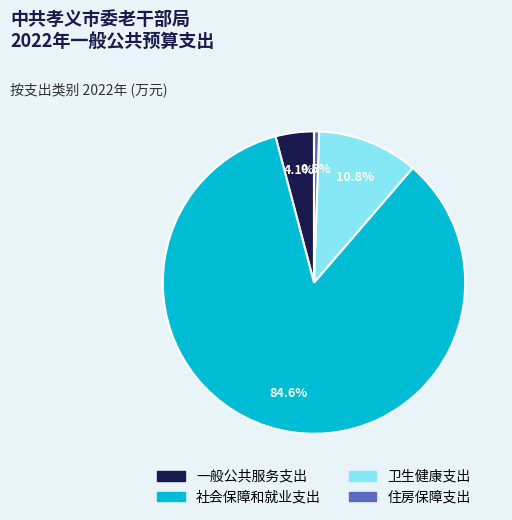

Rank the categories by value from highest to lowest.

社会保障和就业支出, 卫生健康支出, 一般公共服务支出, 住房保障支出